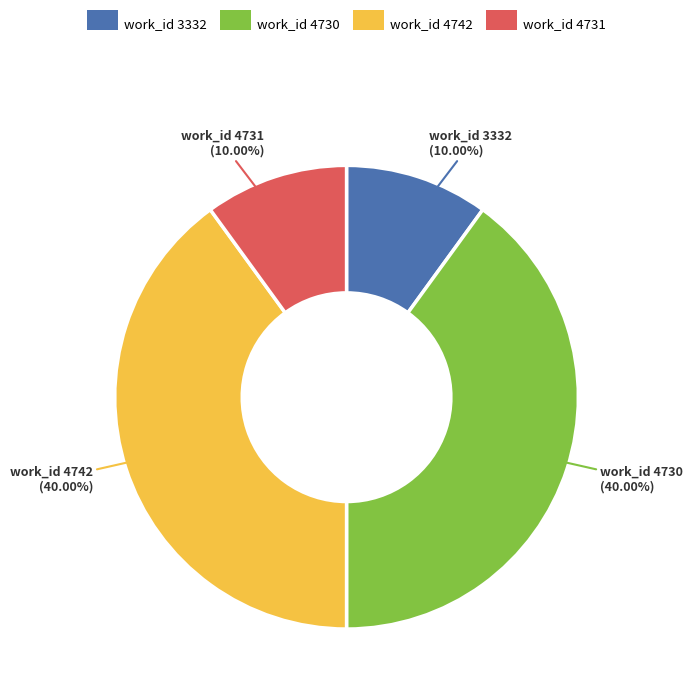

Is there any slice that represents more than half of the pie?

No